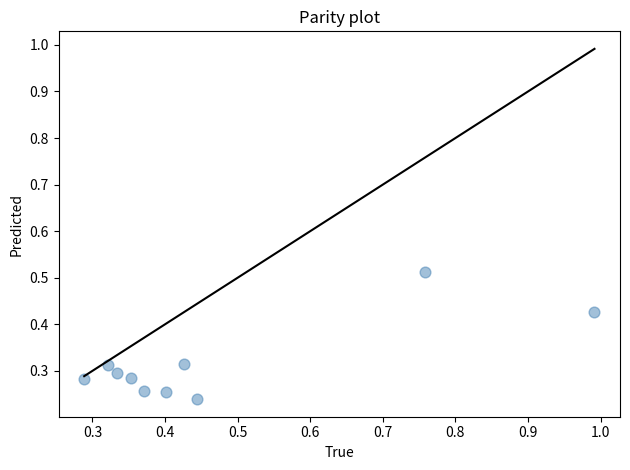

What is the range of X values (max minus min)?

0.7